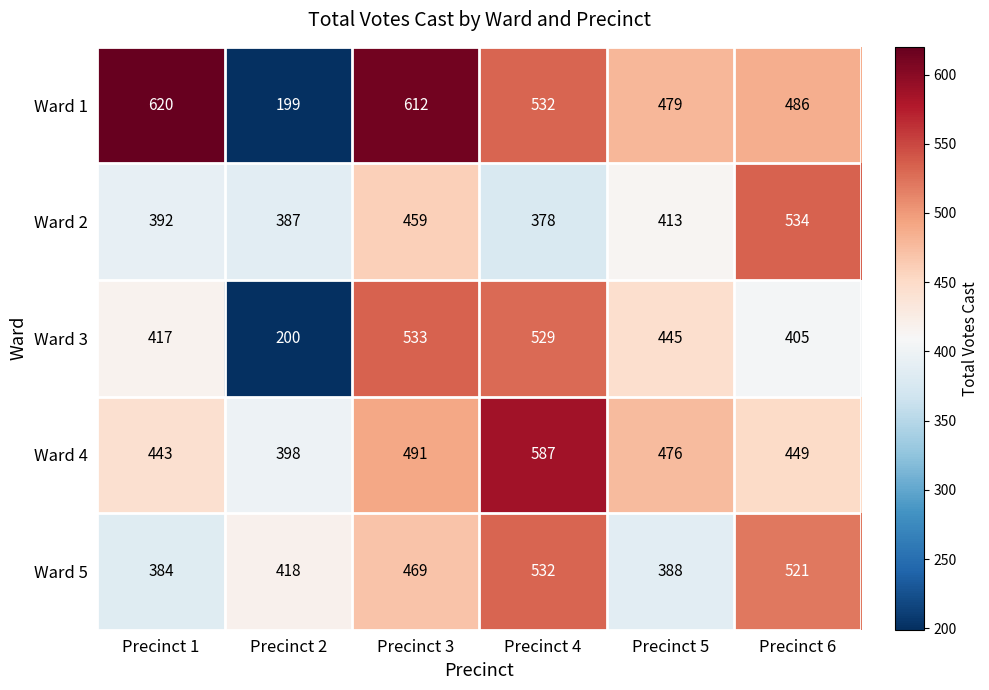

True or false: Ward 4 has a value of 398 at Precinct 2.

True